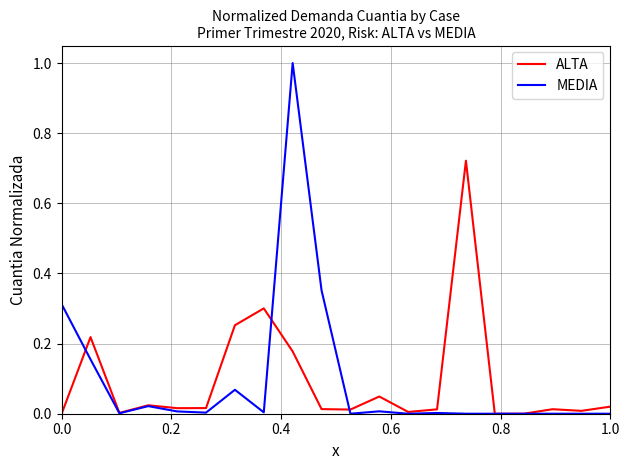

What is the highest value of the MEDIA series?

1.0